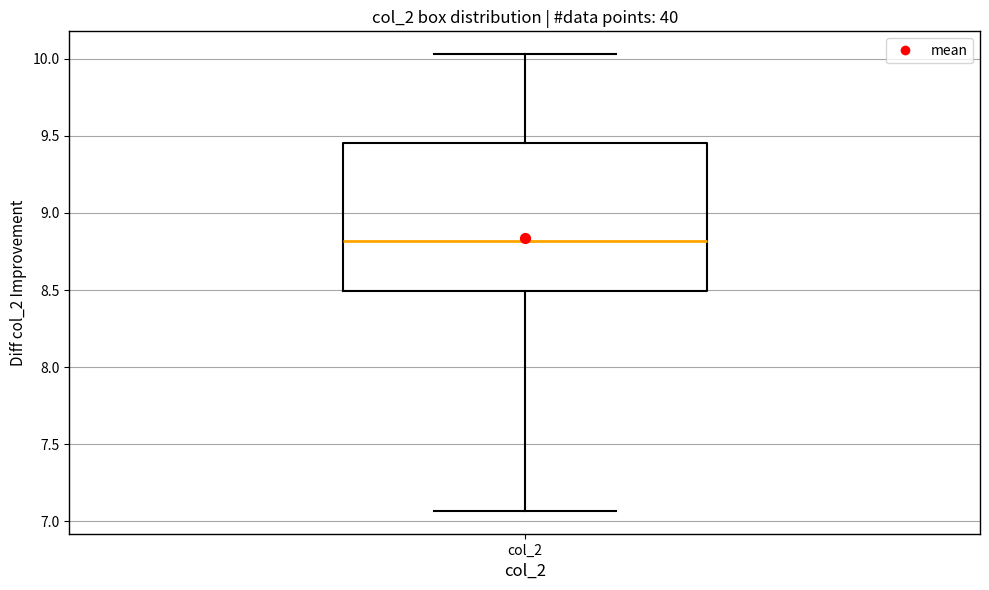

Transcribe this box plot: give where the median line is, the range the box spans, and where the two whiskers end, as read against the y-axis. The values are not printed on the chart, so give them approximately, as read against the axis.

median 8.80, box 8.50 to 9.45, whiskers 7.05 to 10.05